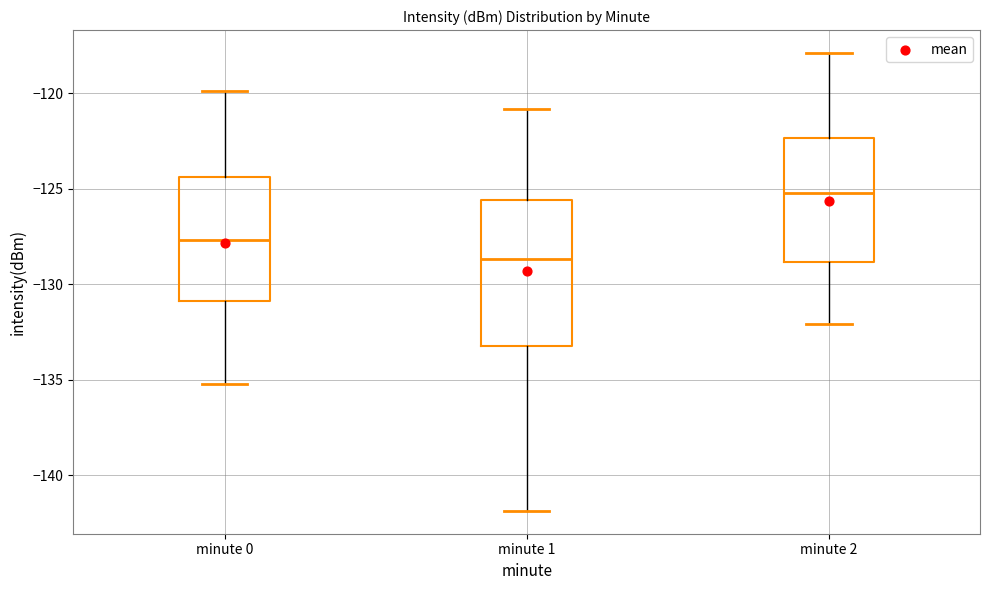

Reading left to right, transcribe this box plot: for each box, give where its median line is, the range the box spans, and where its two whiskers end, as read against the y-axis. The values are not printed on the chart, so give them approximately, as read against the axis.

minute 0: median -127.5, box -131.0 to -124.5, whiskers -135.0 to -120.0
minute 1: median -128.5, box -133.0 to -125.5, whiskers -142.0 to -121.0
minute 2: median -125.0, box -129.0 to -122.5, whiskers -132.0 to -118.0